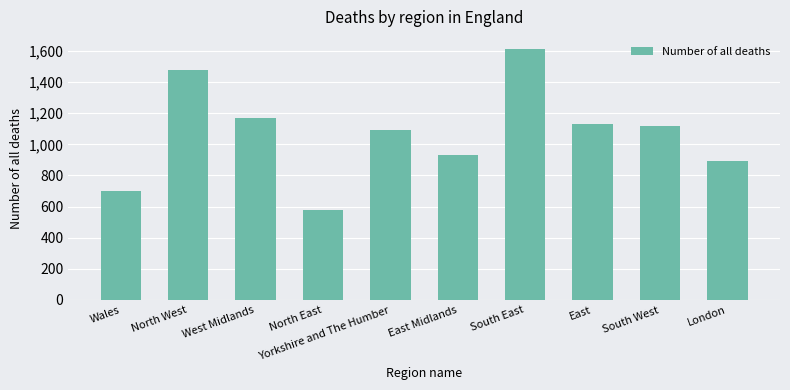

Rank the categories by value from highest to lowest.

South East, North West, West Midlands, East, South West, Yorkshire and The Humber, East Midlands, London, Wales, North East